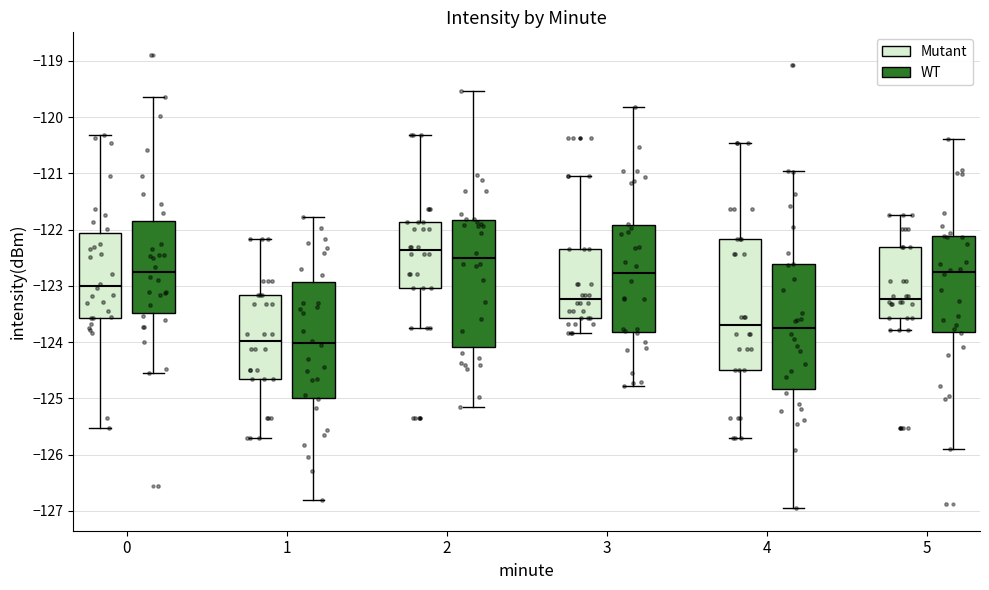

Which box has the highest median line?

2 (Mutant)